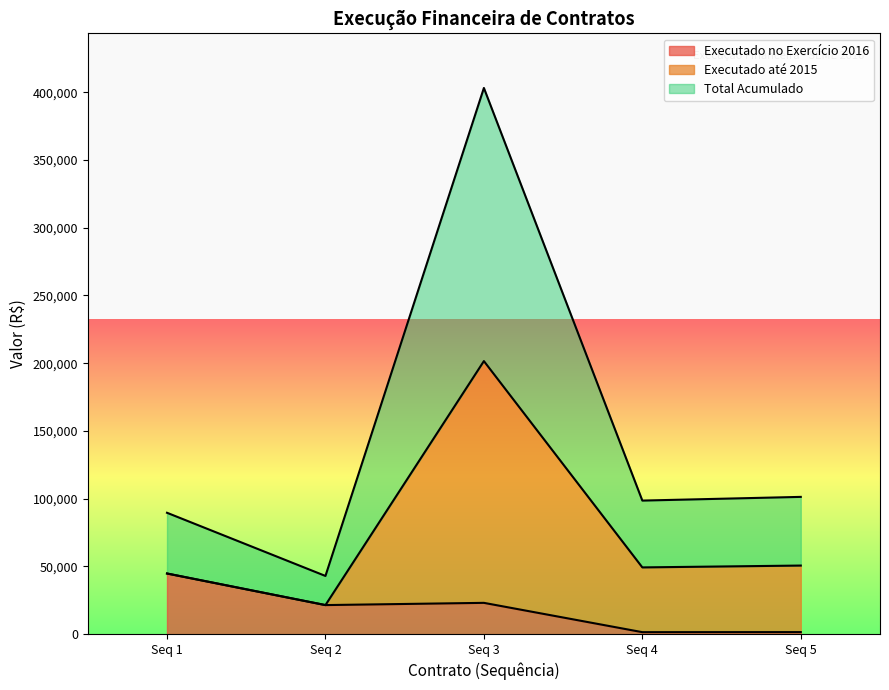

What is the value of the Total Acumulado point at the 5th from the left?

50683.0